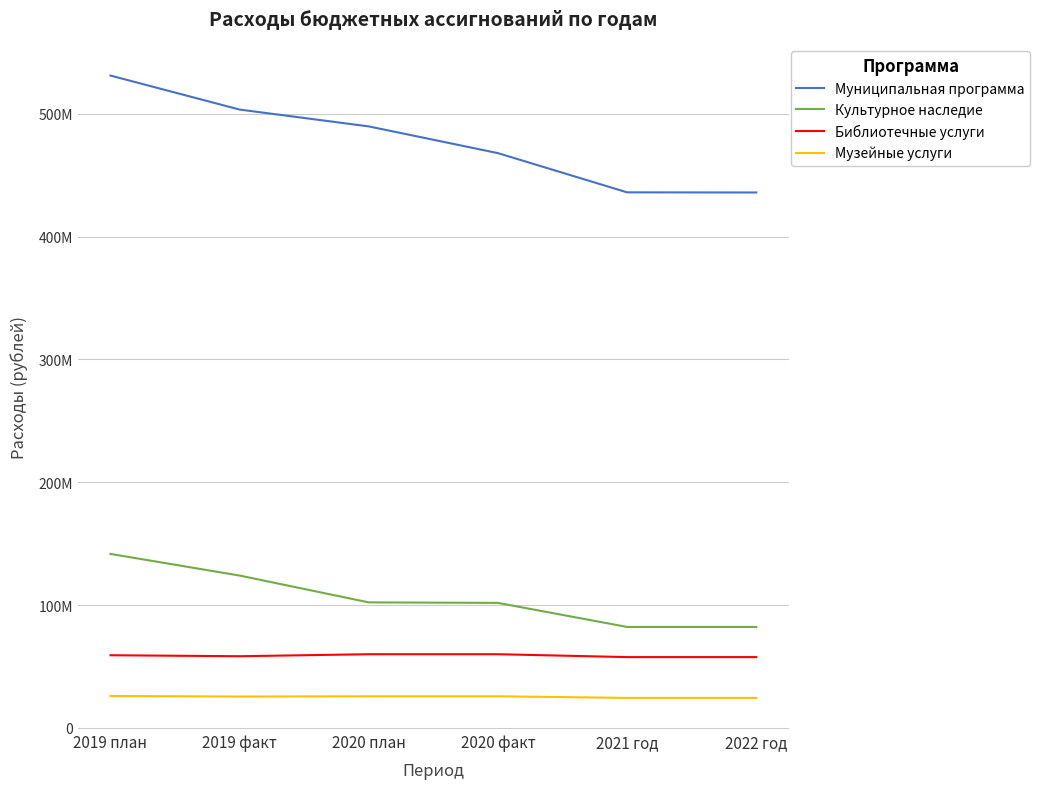

Reading left to right, transcribe all the data shown in this chart.

Муниципальная программа: 531097098.7	503398484.6	489701390.2	467936473.5	436005504.0	435897504.0
Культурное наследие: 141613275.3	123985586.1	102152675.0	101736708.3	82154133.0	82154133.0
Библиотечные услуги: 59118512.3	58314748.7	59955366.0	59955366.0	57605912.0	57605912.0
Музейные услуги: 25930022.0	25495191.4	25686913.0	25686913.0	24379521.0	24379521.0